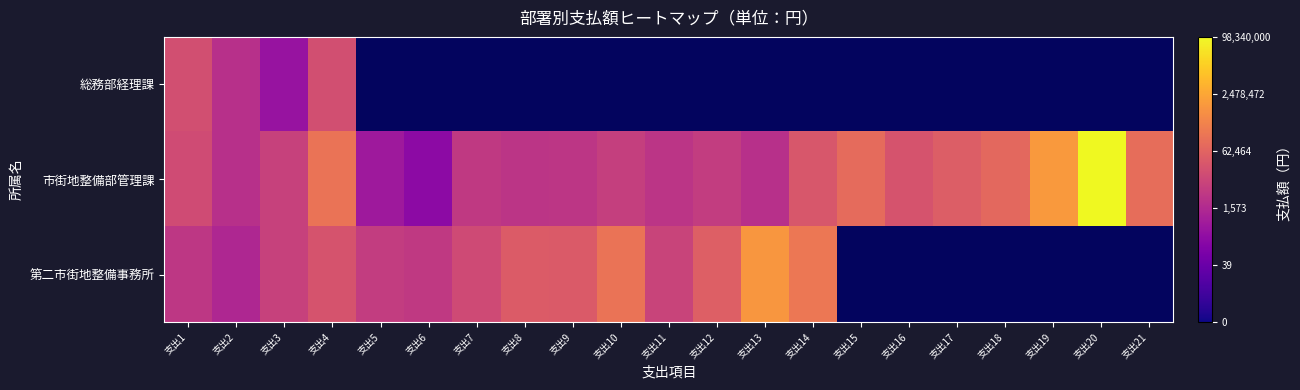

How many series are shown in this chart?

3